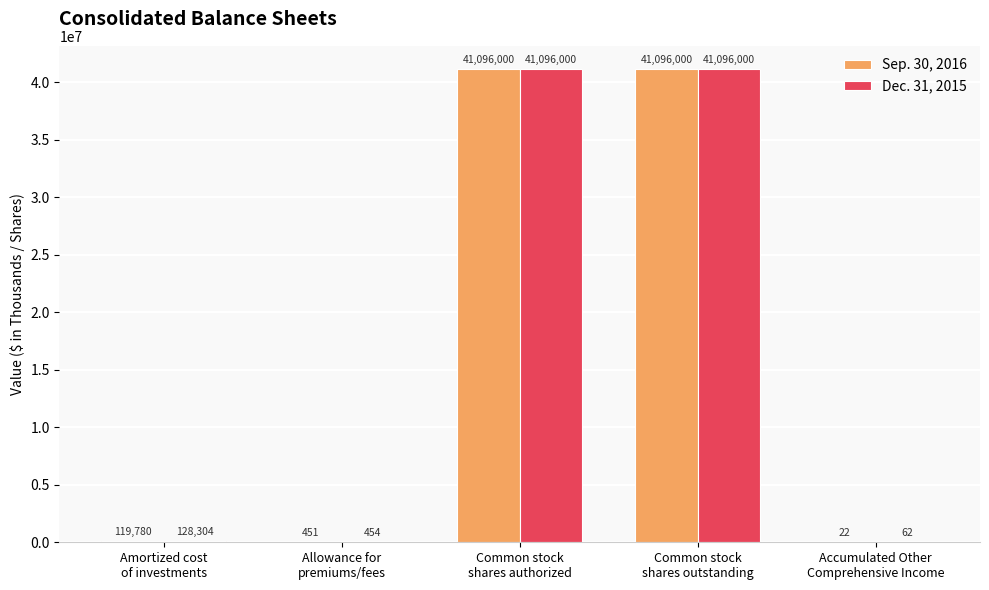

What is the sum of all Dec. 31, 2015 values?

82320820